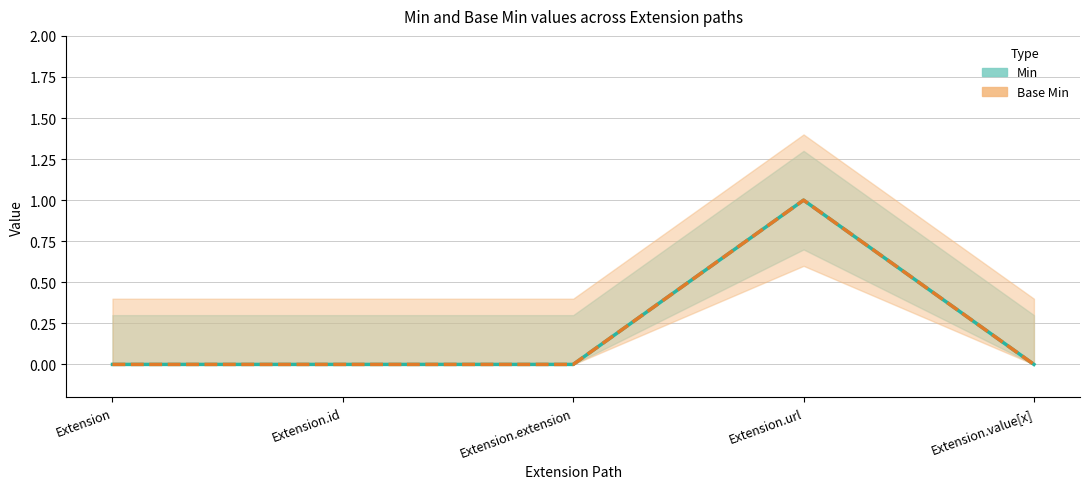

At which label does Min reach its minimum?

Extension